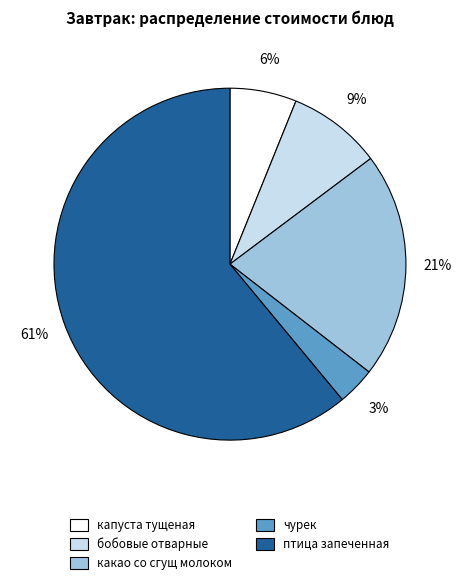

To the nearest percent, what is the difference between the капуста тущеная and какао со сгущ молоком slice percentages?

15%